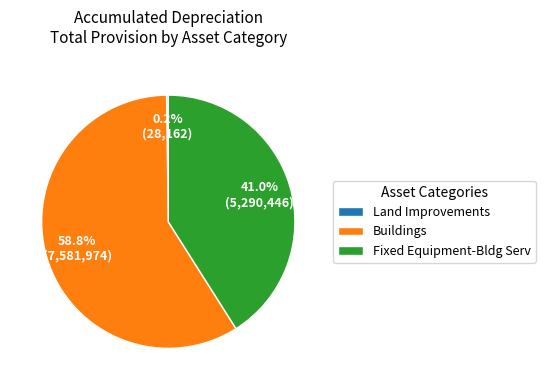

What is the majority slice?

Buildings